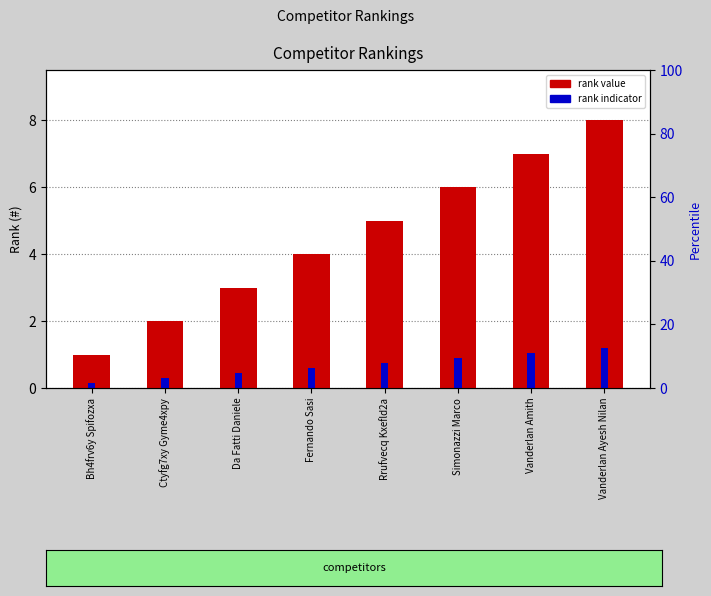

What is the difference between the highest and lowest values at Vanderlan Ayesh Nilan?

6.8